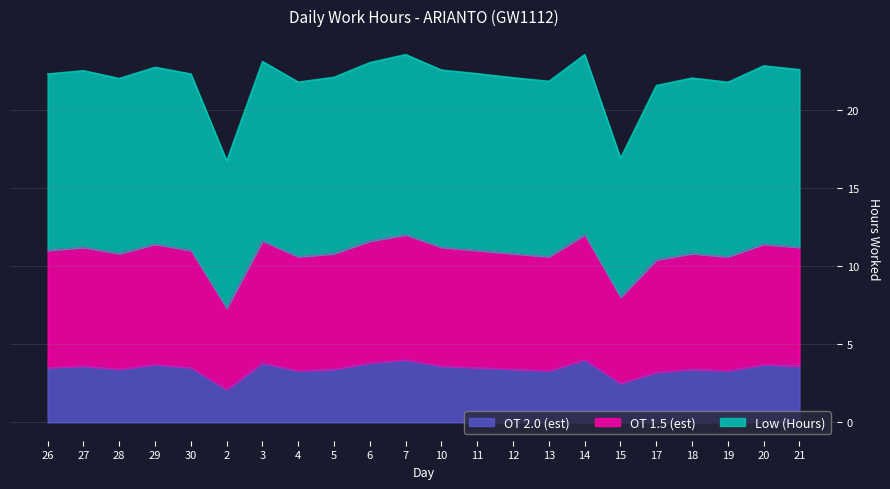

True or false: OT 2.0 (est) and OT 1.5 (est) cross at least once.

False